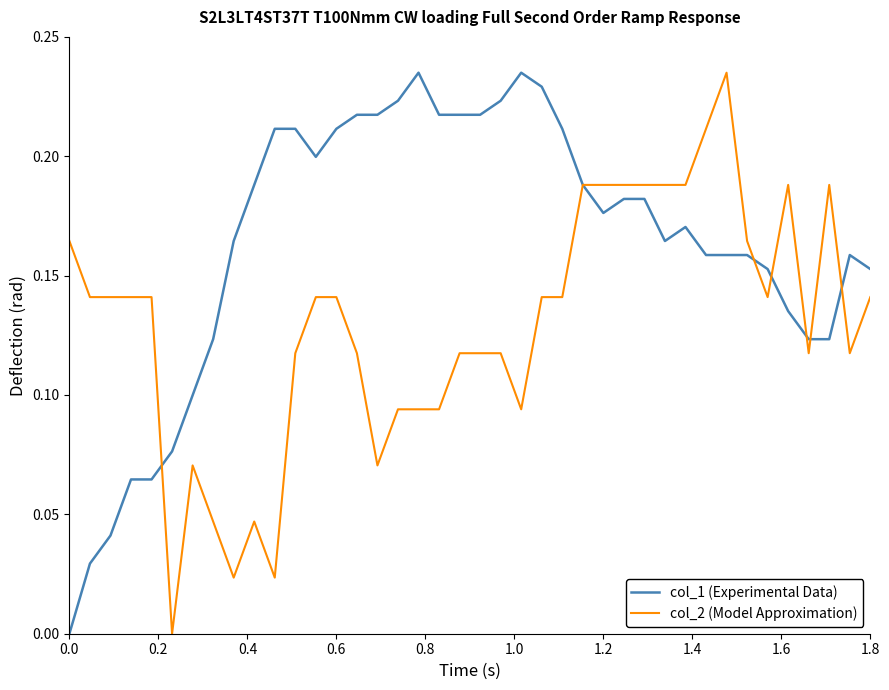

How many values in the col_1 (Experimental Data) series exceed 0?

39